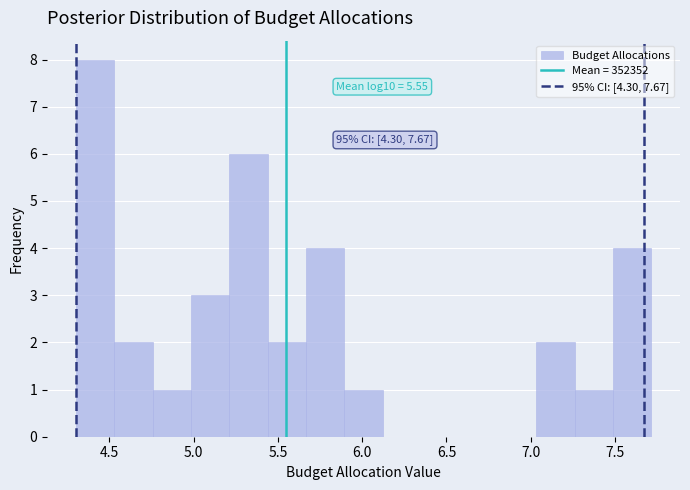

Over which range of the x-axis is the bar tallest?

4.30 to 4.55